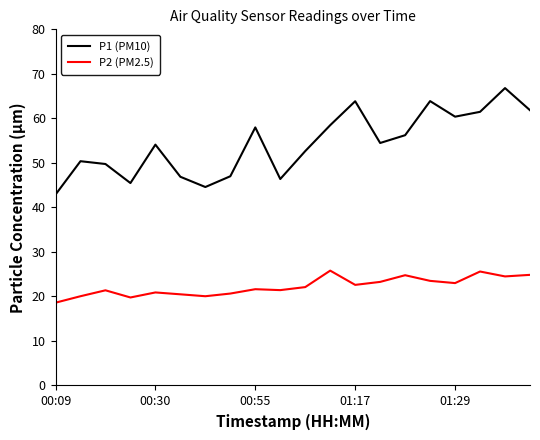

True or false: P1 (PM10) and P2 (PM2.5) intersect in this chart.

False